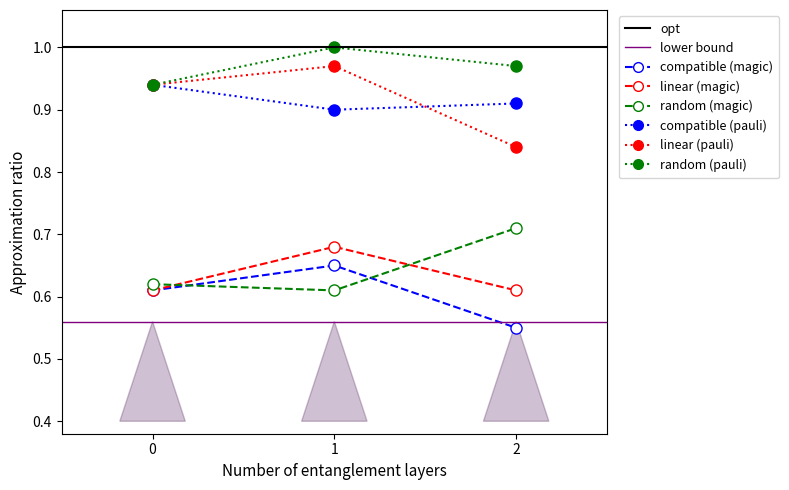

Rank the categories by random (magic) value from lowest to highest.

1, 0, 2